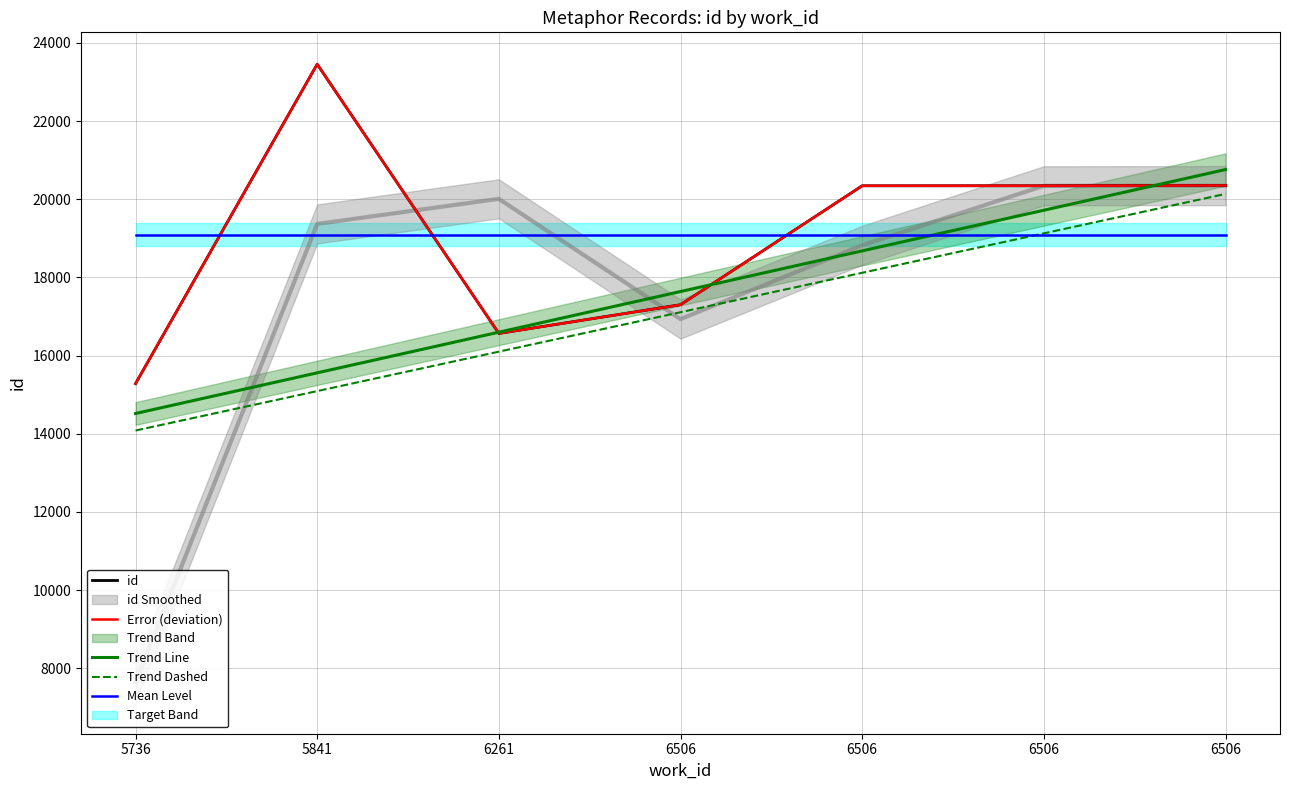

Reading left to right, extract all data points from this chart.

id: 5736=15284.0	5841=23457.0	6261=16568.0	6506=17303.0	6506=20346.0	6506=20347.0	6506=20354.0
Error (deviation): 5736=15284.0	5841=23457.0	6261=16568.0	6506=17303.0	6506=20346.0	6506=20347.0	6506=20354.0
Trend Line: 5736=14519.8	5841=15560.0	6261=16600.2	6506=17640.4	6506=18680.7	6506=19720.9	6506=20761.1
Trend Dashed: 5736=14084.2	5841=15093.2	6261=16102.2	6506=17111.2	6506=18120.2	6506=19129.2	6506=20138.2
Mean Level: 5736=19094.1	5841=19094.1	6261=19094.1	6506=19094.1	6506=19094.1	6506=19094.1	6506=19094.1